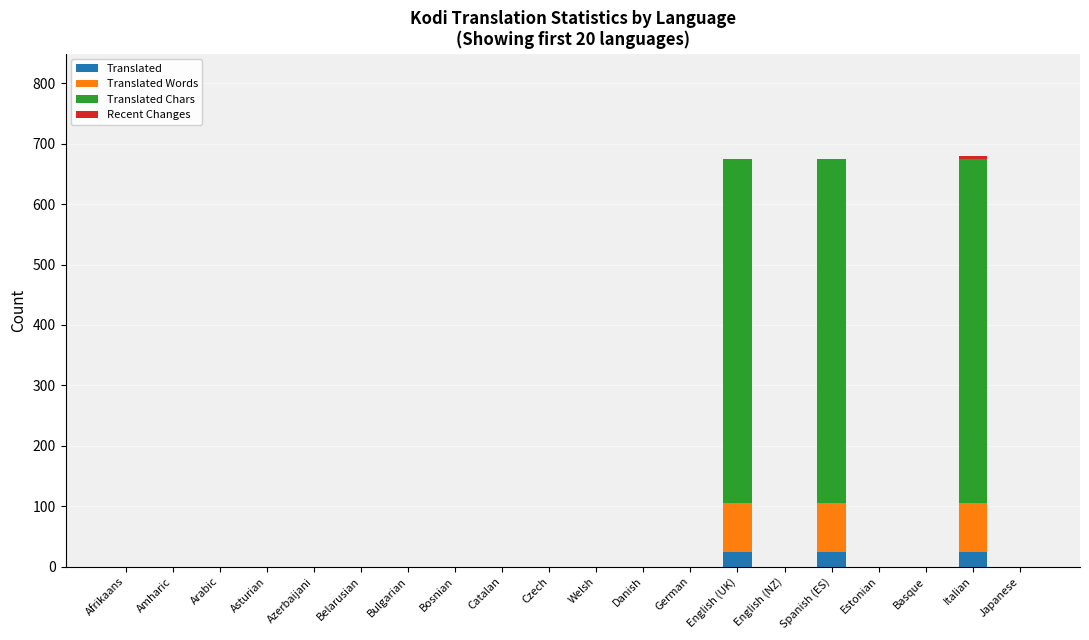

The Translated series shows 0 at Welsh. True or false?

True